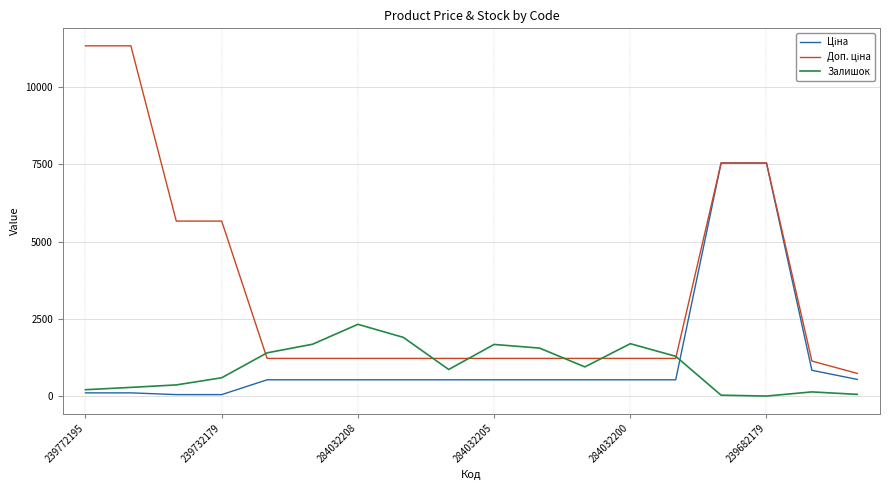

What is the difference between the second highest and minimum values in the Доп. ціна series?

10592.0